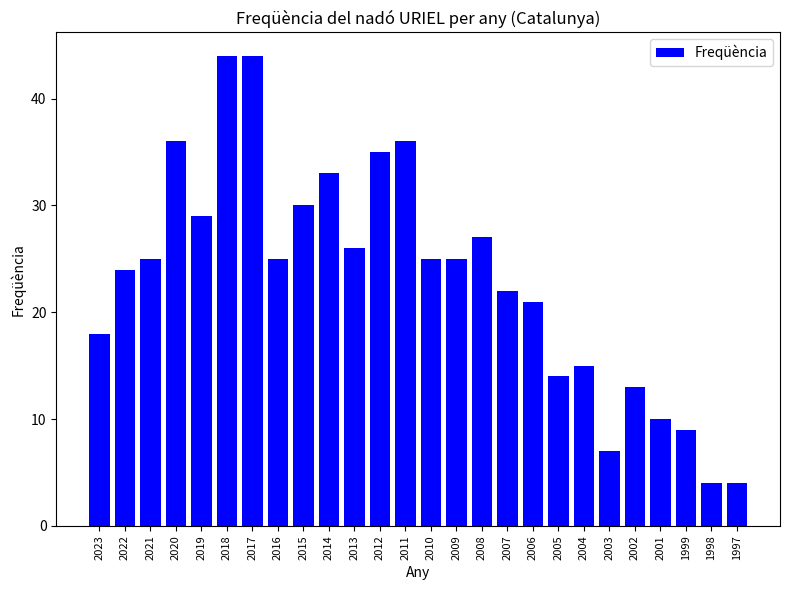

What is the sum of the values at 2008 and 2022?

51